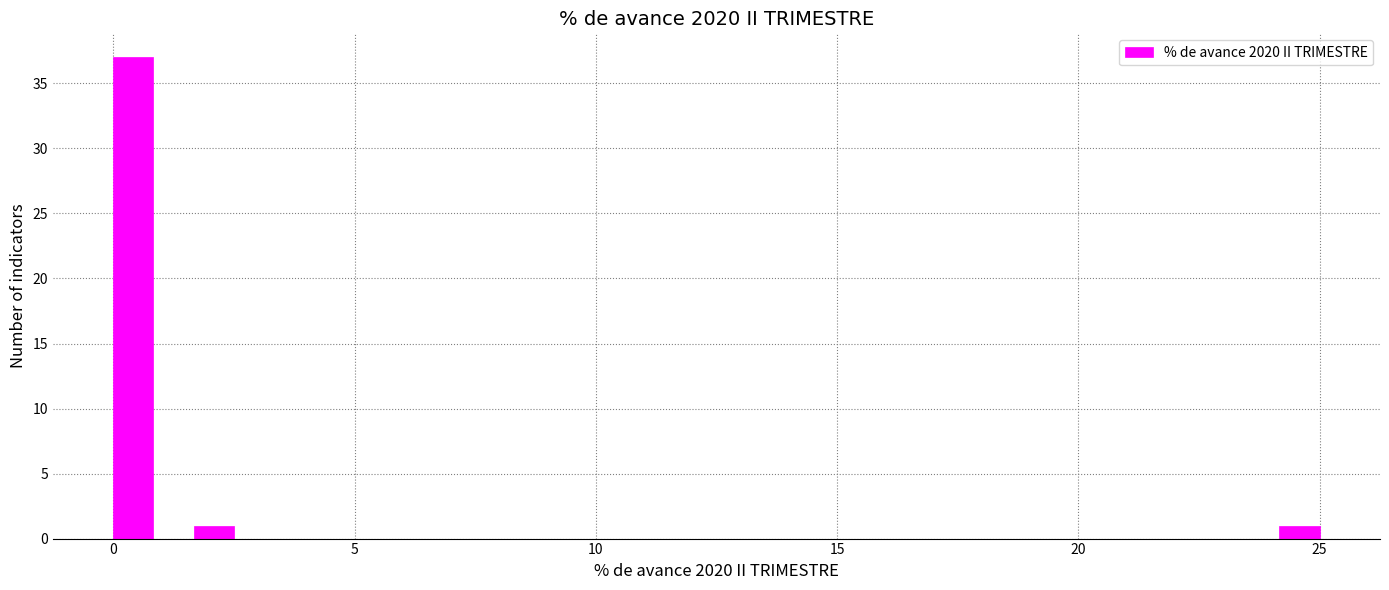

Around what value on the x-axis is the tallest bar? Give the approximate position of its centre, as read against the axis.

0.5